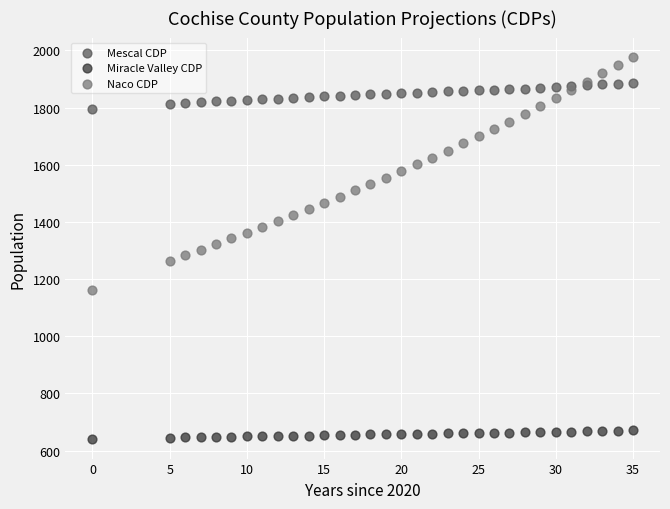

Which series contains the highest Y value?

Naco CDP